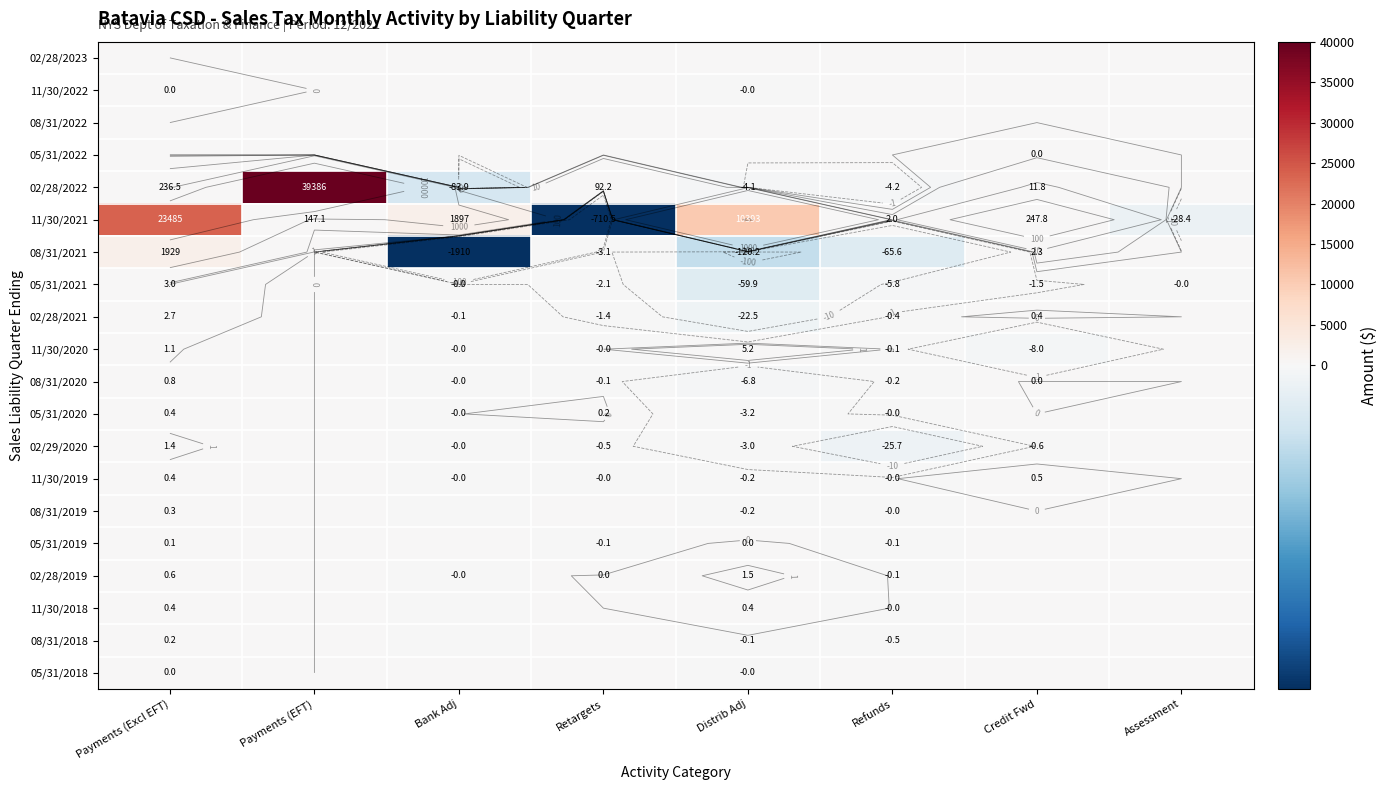

What is the difference between the highest and lowest values at Retargets?

802.7